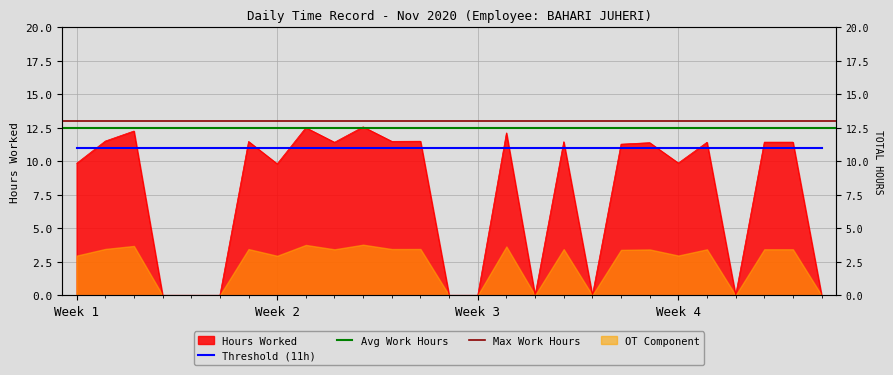

True or false: the data shows 11.4 at 26.

True